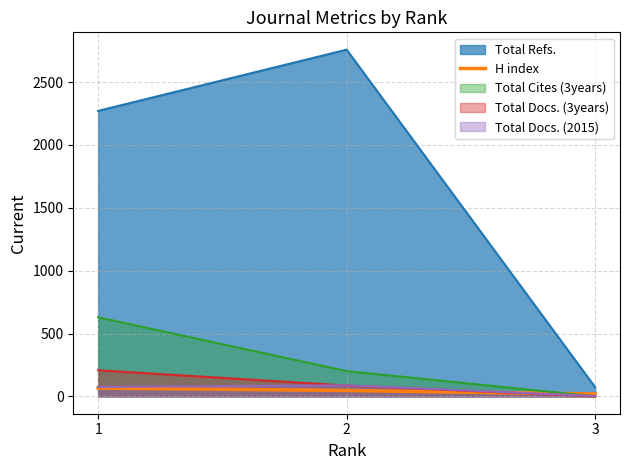

Between 1 and 3, which series saw the biggest shift?

Total Refs.